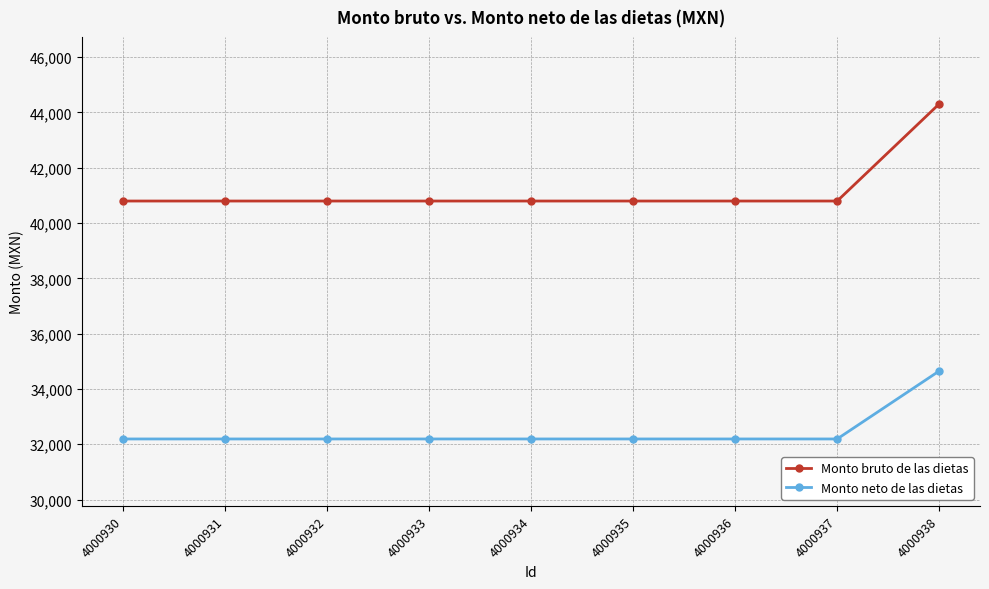

Rank the series at 4000935 from lowest to highest value.

Monto neto de las dietas, Monto bruto de las dietas